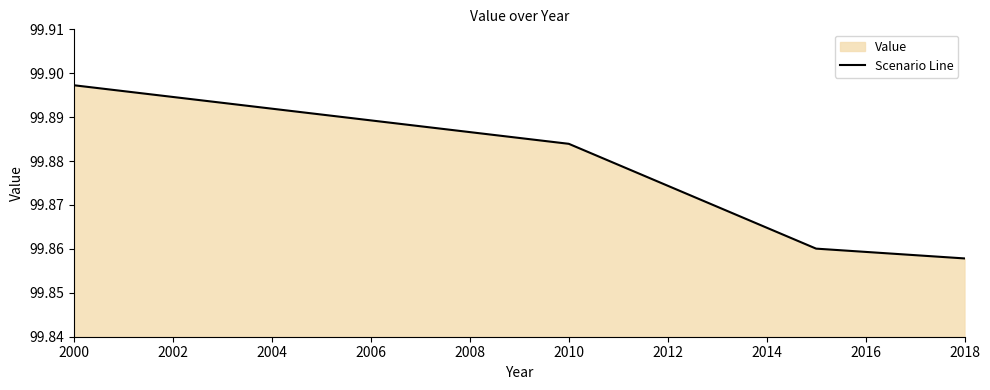

How many values are between 99 and 100?

4